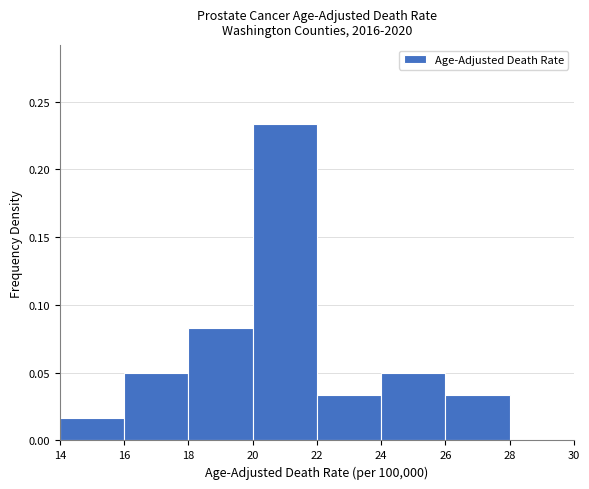

Reading left to right, list every bar in this chart as the range it spans on the x-axis followed by its height. The values are not printed on the chart, so give them approximately, as read against the axis.

14 to 16: 0.015
16 to 18: 0.050
18 to 20: 0.085
20 to 22: 0.235
22 to 24: 0.035
24 to 26: 0.050
26 to 28: 0.035
28 to 30: 0